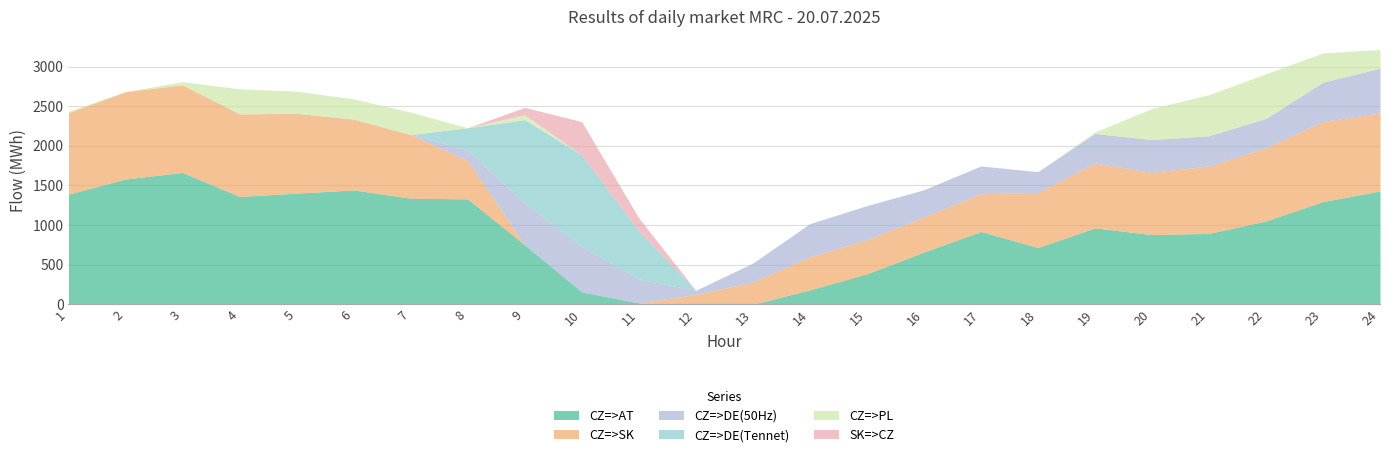

What is the average value of the CZ=>AT series?

909.2